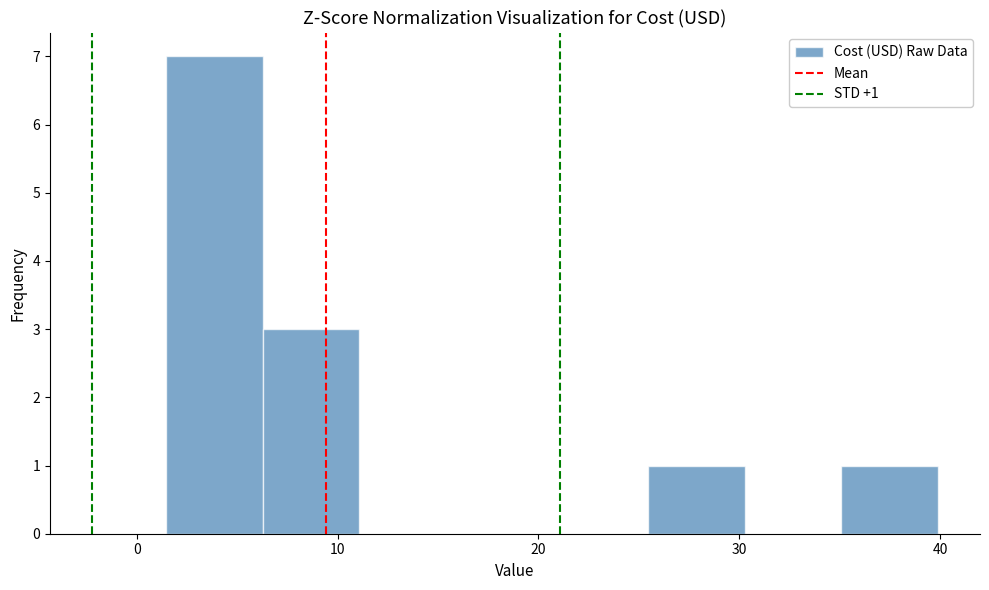

Over which range of the x-axis is the bar tallest?

1 to 6